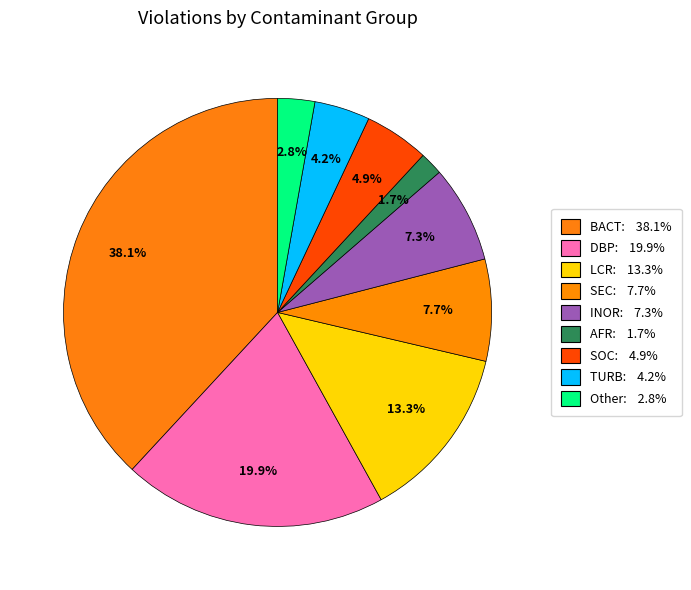

To the nearest percent, what is the average slice percentage?

11%